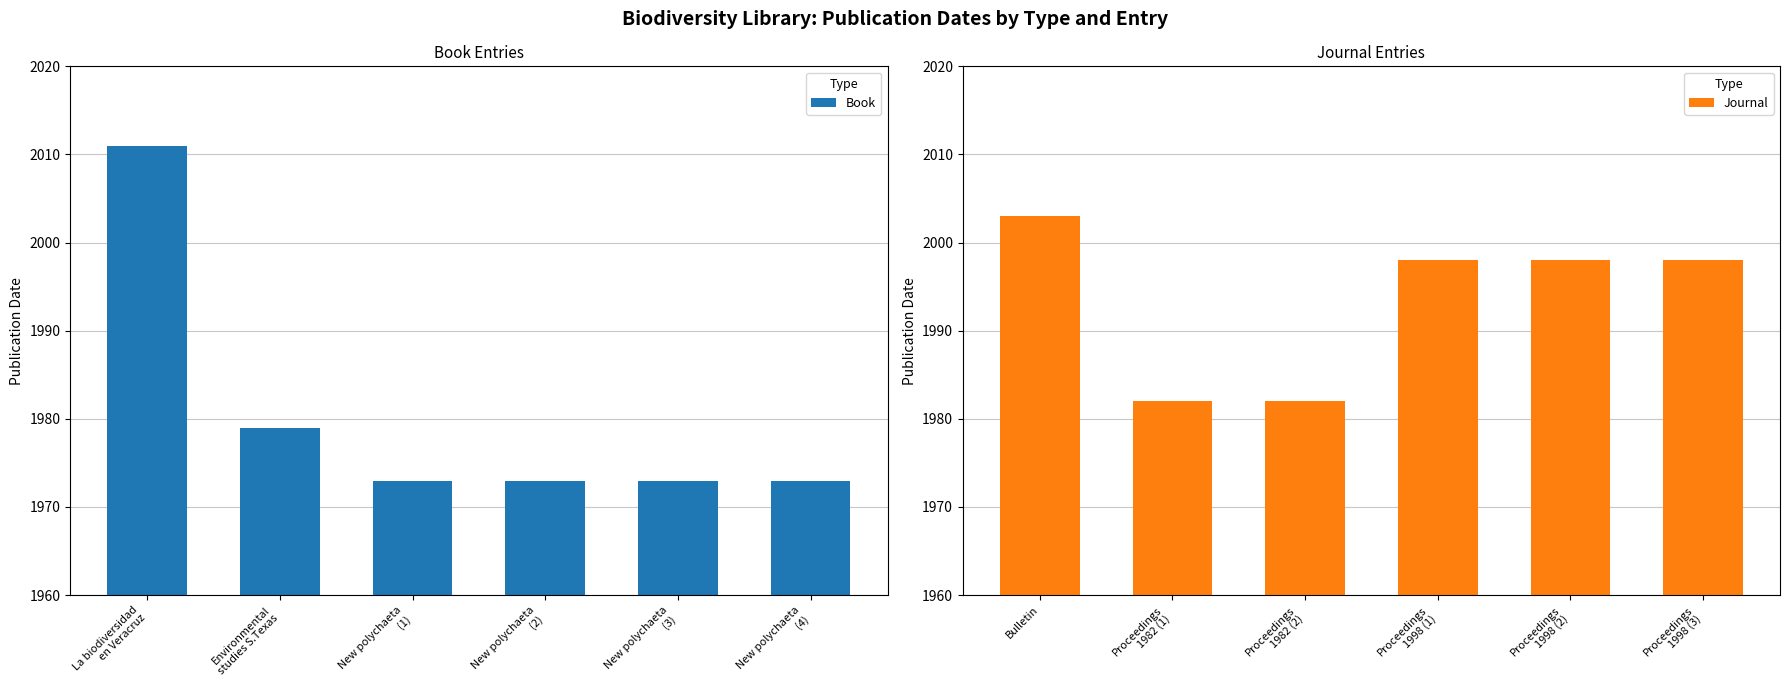

What is the difference between the second highest and minimum values in the Book series?

6